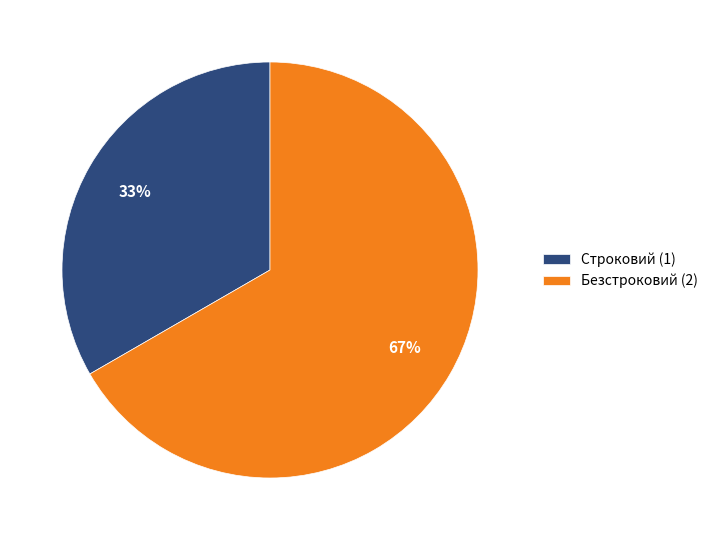

Rank the categories by value from lowest to highest.

Строковий, Безстроковий